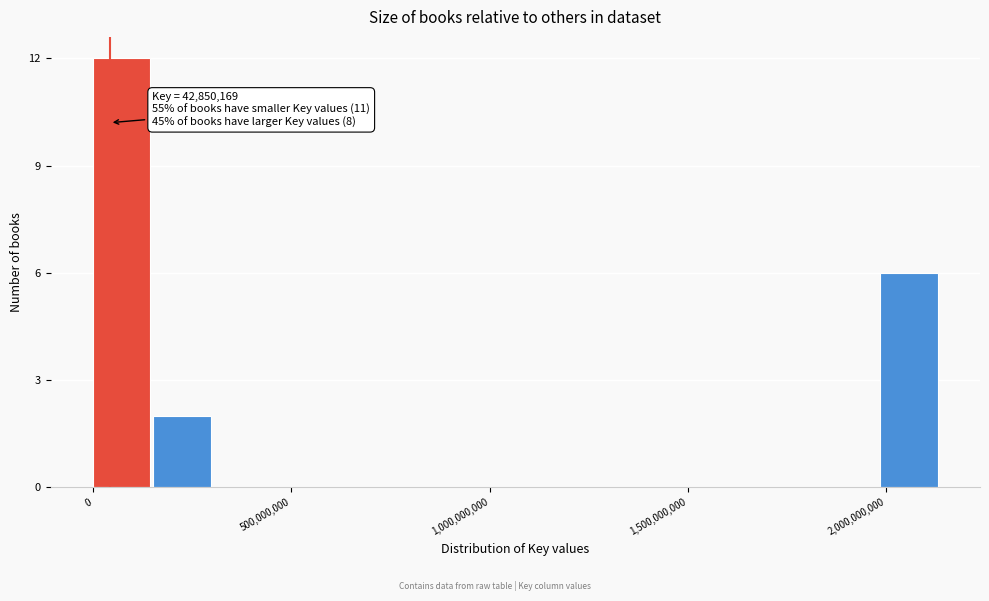

Read against the x-axis, roughly where is the centre of the tallest bar?

50000000